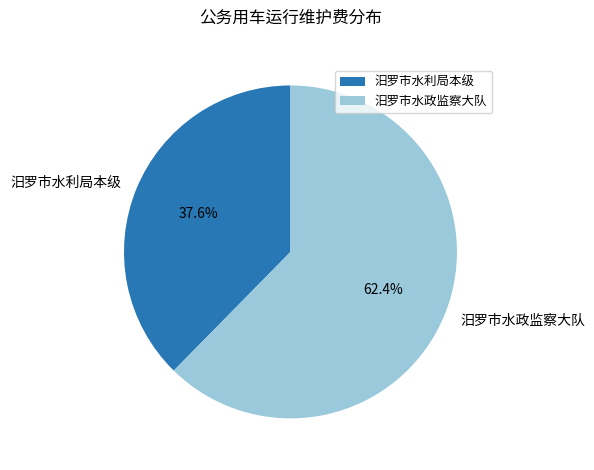

Rank the categories by value from highest to lowest.

汨罗市水政监察大队, 汨罗市水利局本级